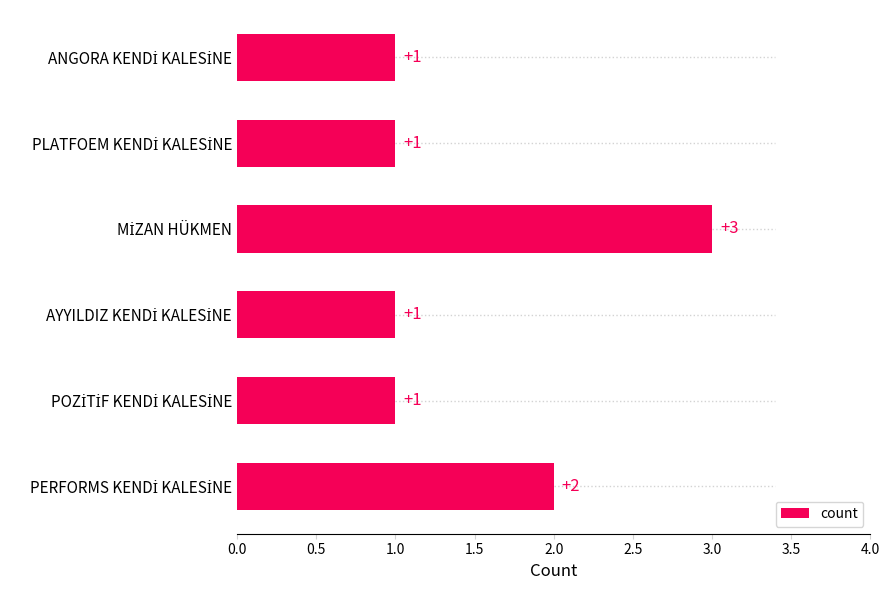

What is the sum of all values?

9